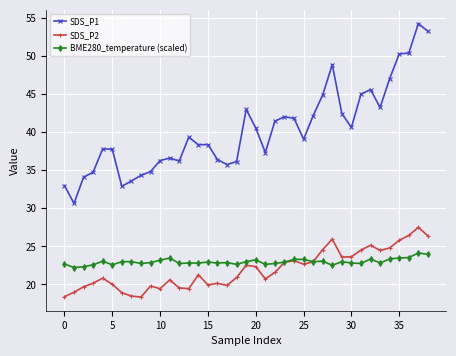

True or false: BME280_temperature (scaled) and SDS_P1 intersect in this chart.

False